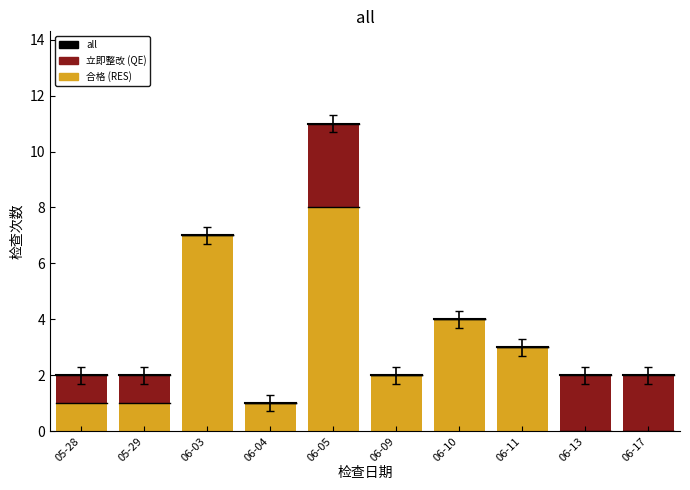

Reading right to left, transcribe the values for 合格.

06-17=0	06-13=0	06-11=3	06-10=4	06-09=2	06-05=8	06-04=1	06-03=7	05-29=1	05-28=1